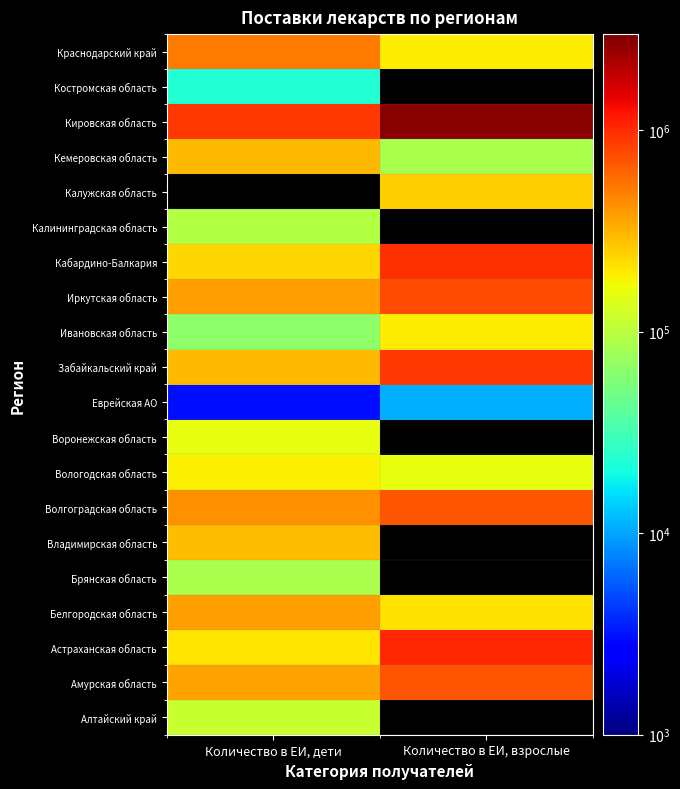

True or false: Амурская область has a value of 358000.0 at Количество в ЕИ, дети.

True